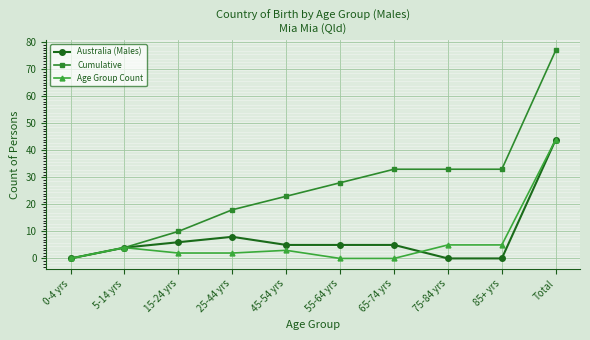

Where is the first local maximum for Australia (Males)?

25-44 yrs